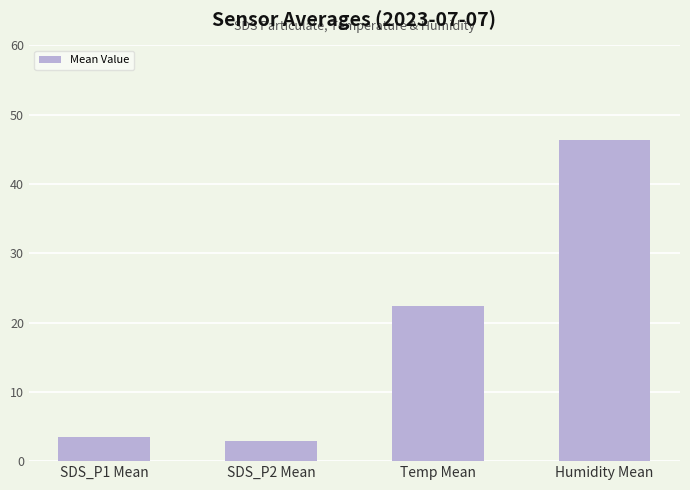

What position from the left is SDS_P1 Mean?

1